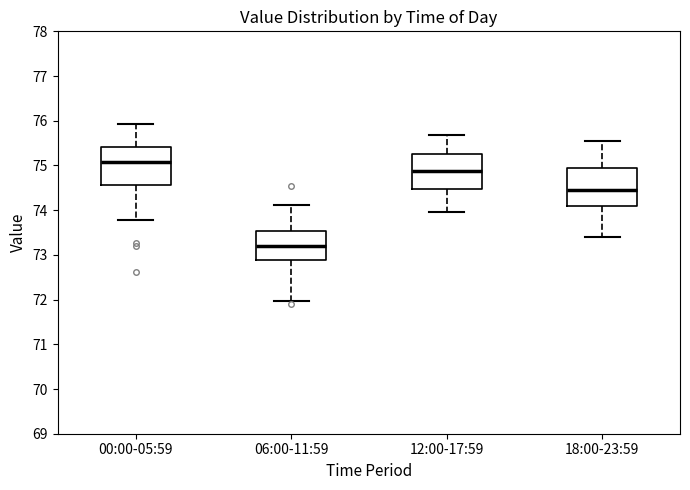

Where is the upper edge of the box for 00:00-05:59 on the y-axis? The values are not printed on the chart, so give them approximately, as read against the axis.

75.4